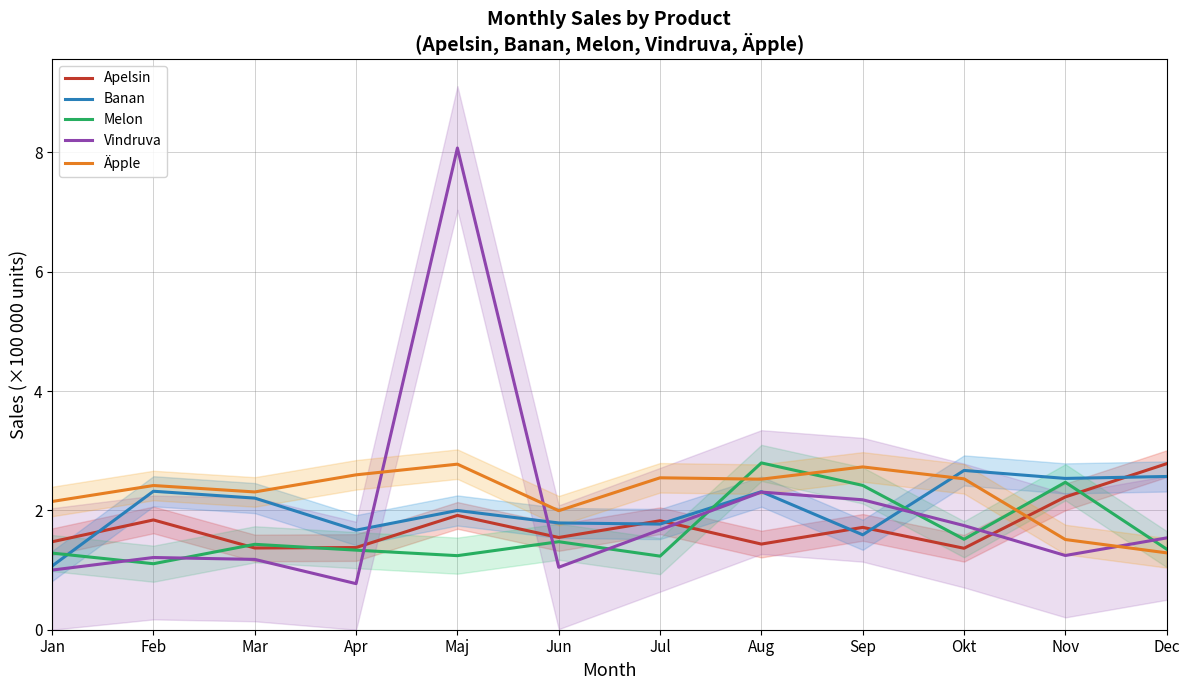

What value does the Äpple series have at Feb?

2.4